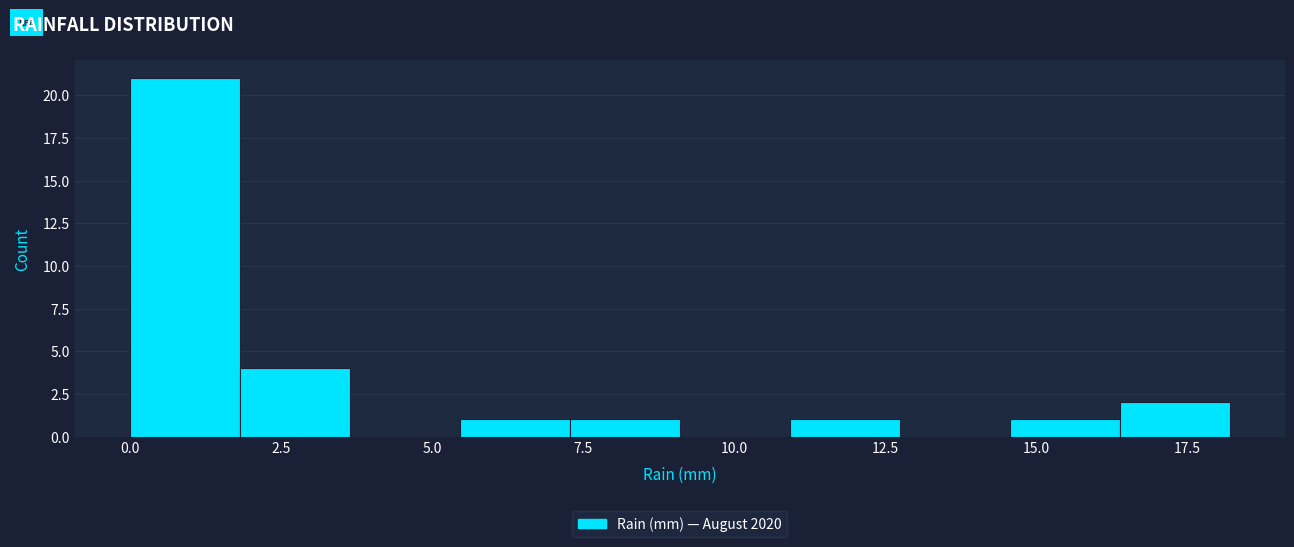

Around what value on the x-axis is the tallest bar? Give the approximate position of its centre, as read against the axis.

1.0